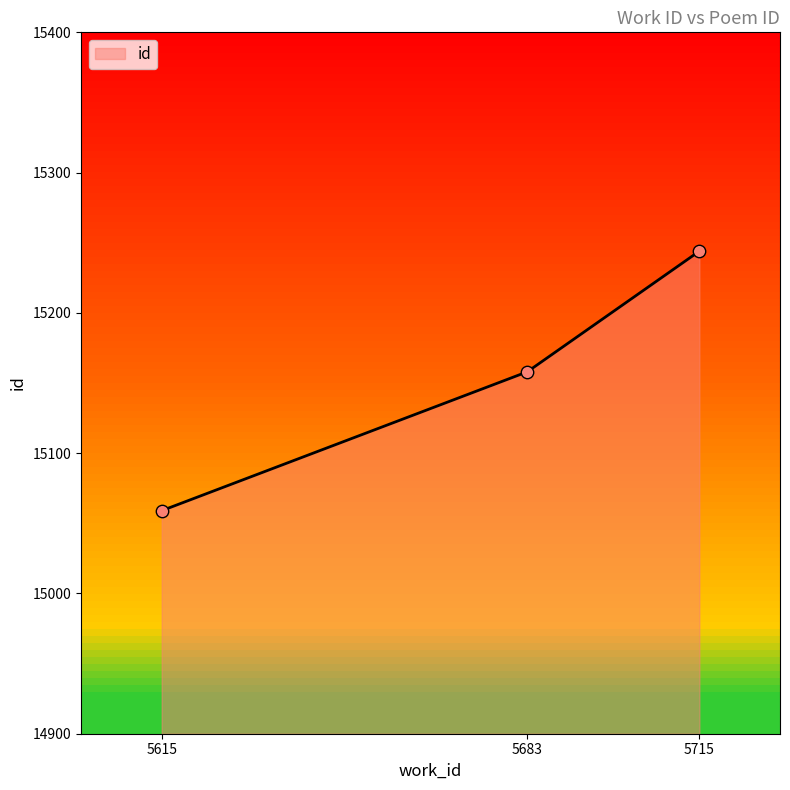

Which has a higher value, 5683 or 5615?

5683